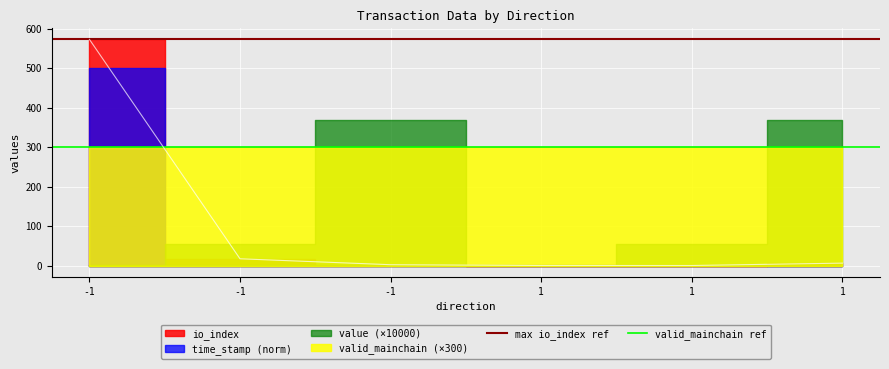

Which series has the largest total across all categories?

max io_index ref